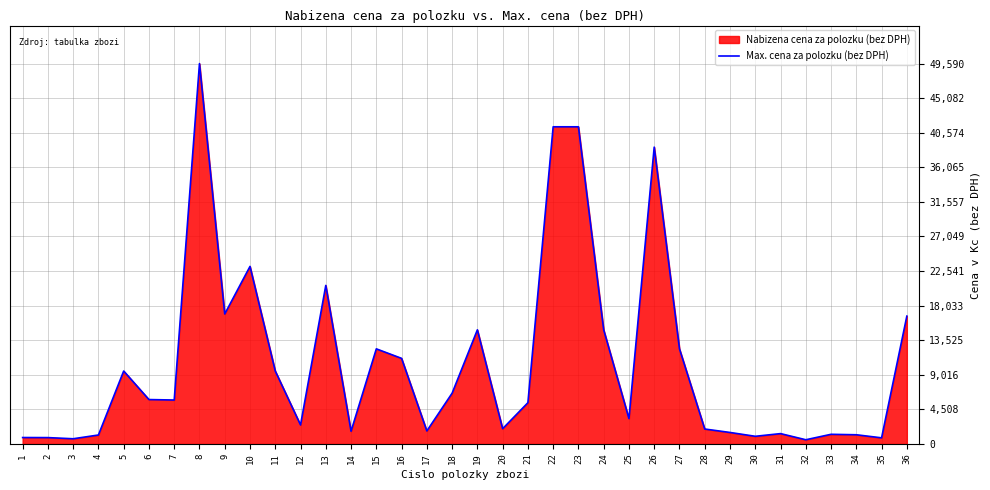

How many interior local valleys (lower than both neighbors) does the data have?

11